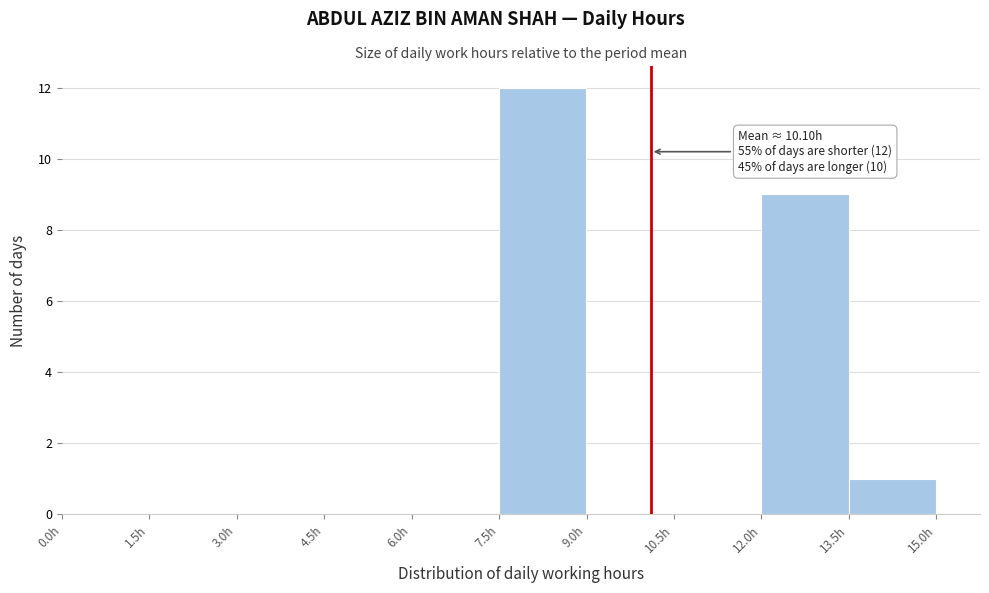

Over which range of the x-axis is the bar tallest?

7.5 to 9.0